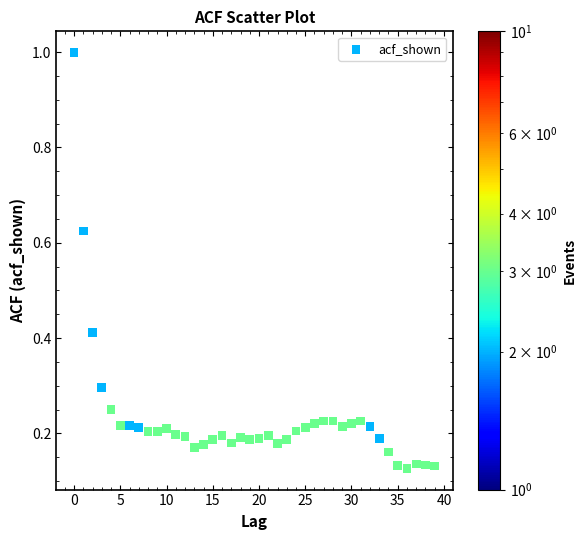

What is the range of Y values (max minus min)?

0.9